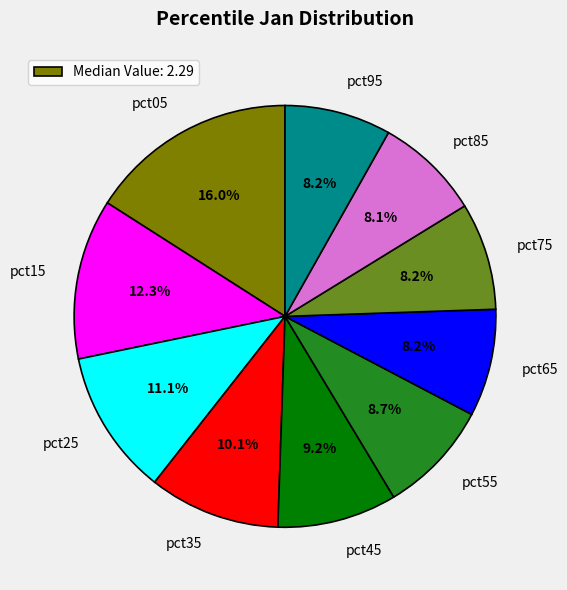

What percentage do pct15 and pct35 together represent?

22.4%